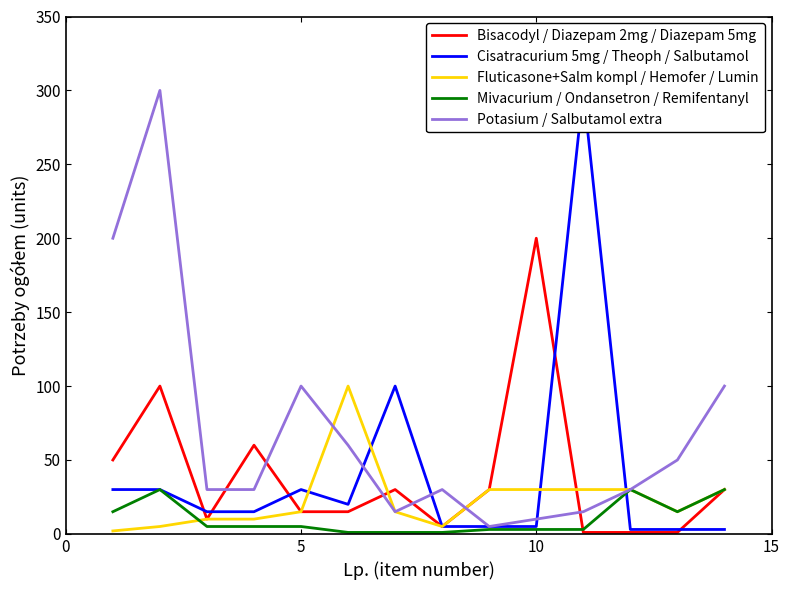

What is the minimum value shown in the chart?

1